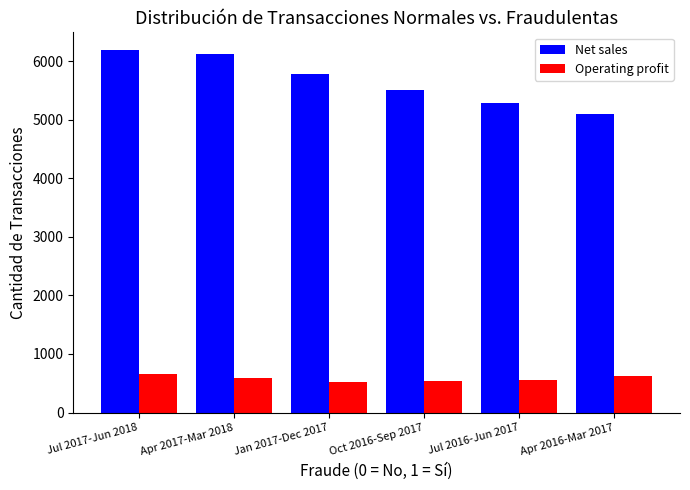

At Apr 2016-Mar 2017, list the series in order from largest to smallest.

Net sales, Operating profit